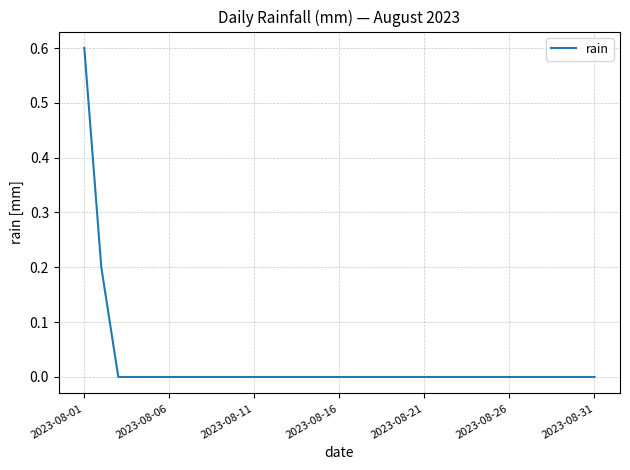

What is the greatest value displayed?

0.6